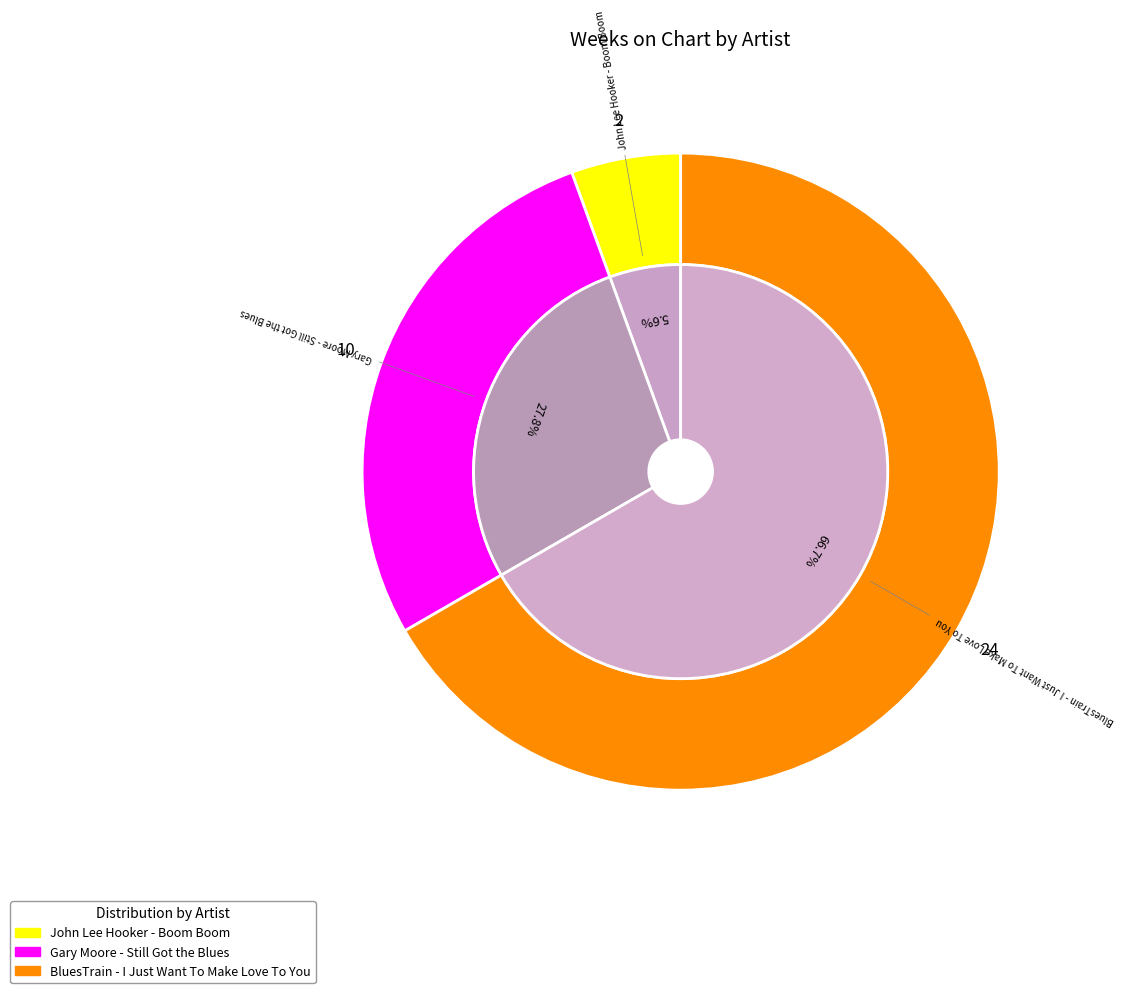

Is BluesTrain - I Just Want To Make Love To You the majority of the pie?

Yes